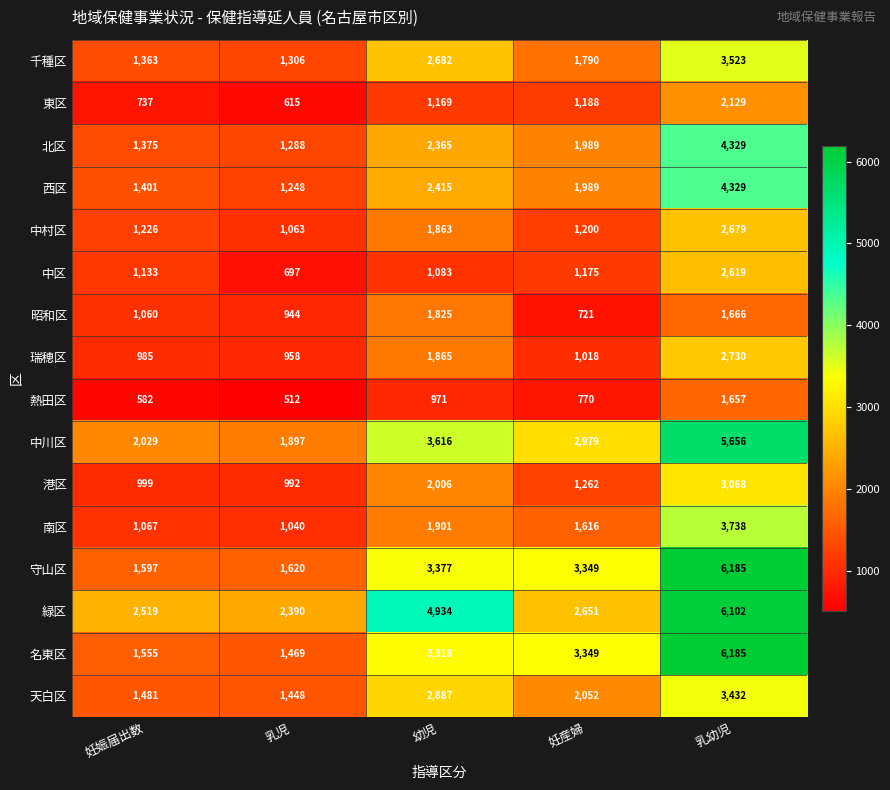

What is the sum of all 名東区 values?

15876